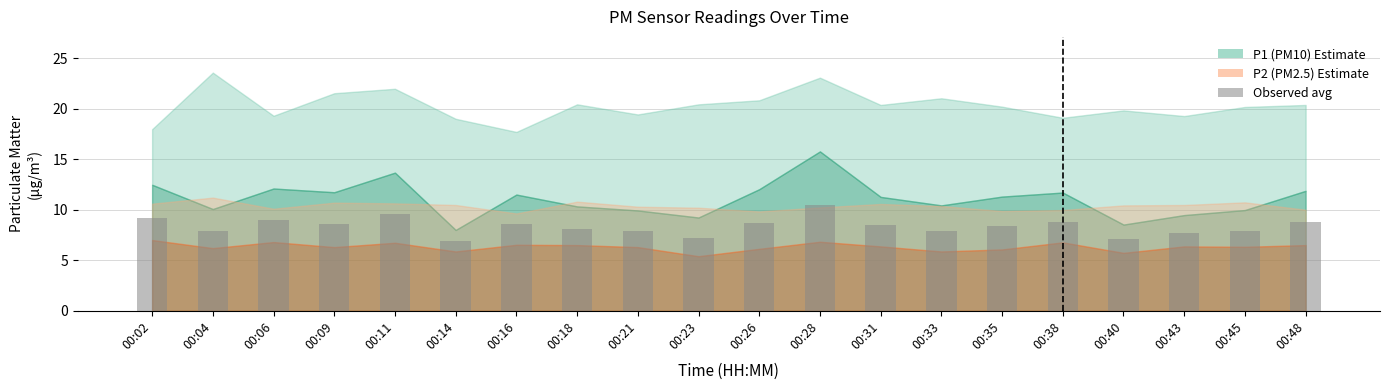

Approximately how many times larger is the value at 00:04 compared to 00:38?

0.9